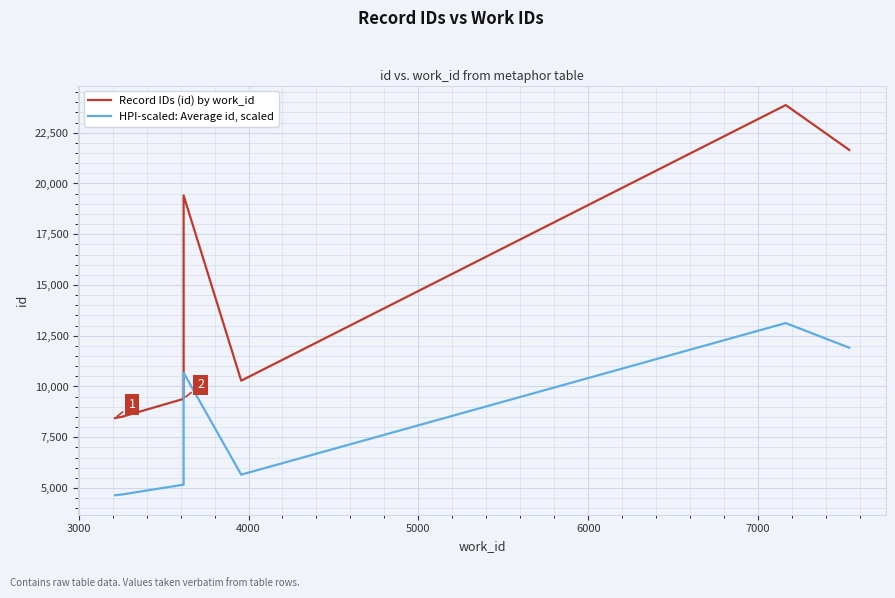

Reading left to right, list all the values displayed in this chart.

Record IDs (id) by work_id: 8444.0	8514.0	8515.0	9391.0	9403.0	19412.0	10286.0	23863.0	21652.0
HPI-scaled: Average id, scaled: 4644.2	4682.7	4683.2	5165.1	5171.7	10676.6	5657.3	13124.7	11908.6